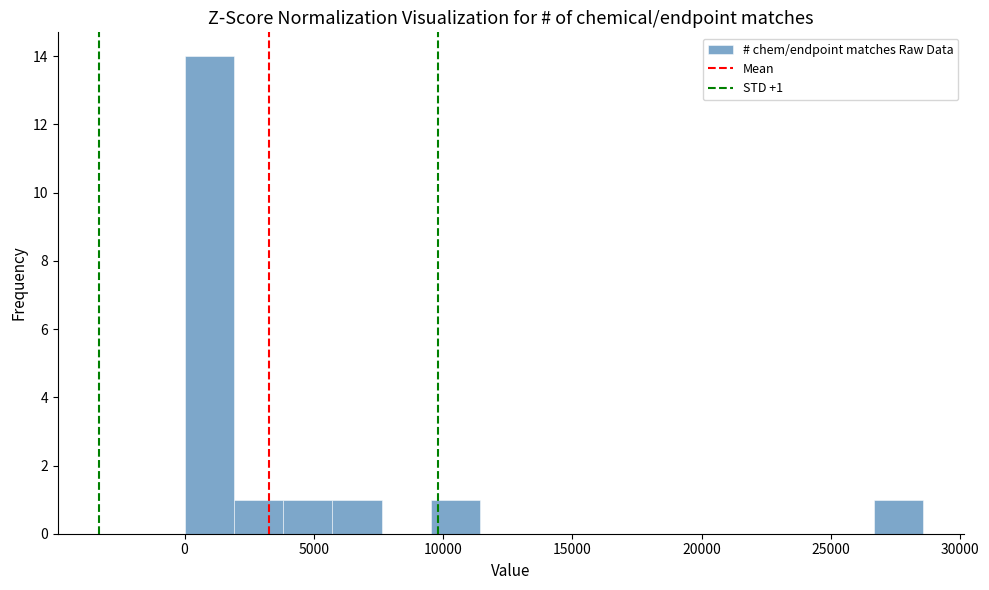

Read against the x-axis, roughly where is the centre of the tallest bar?

1000